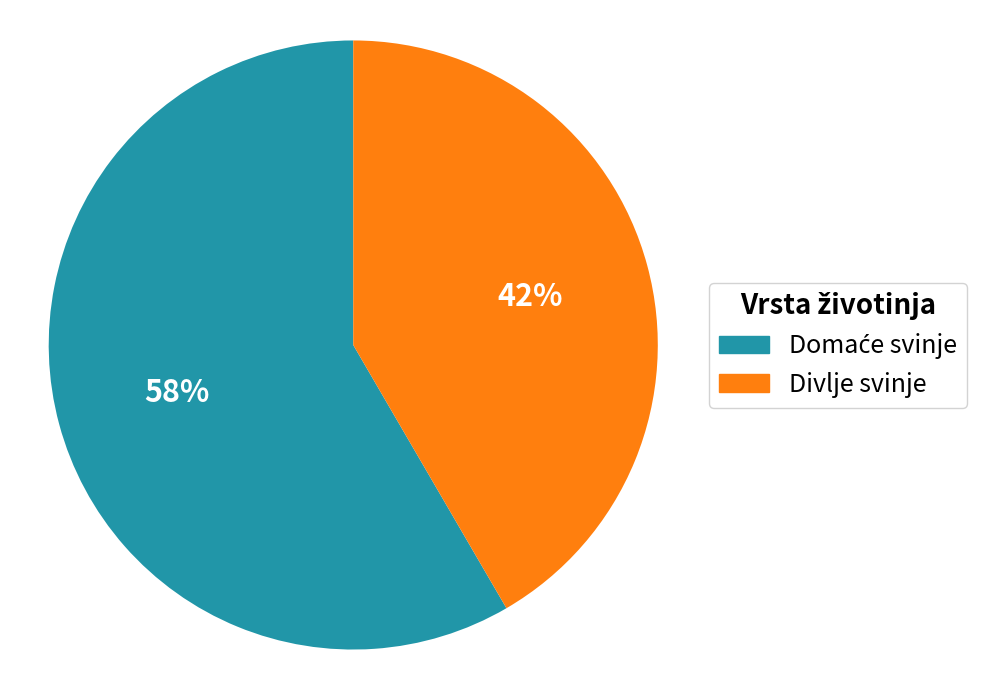

Which slice is the smallest?

Divlje svinje